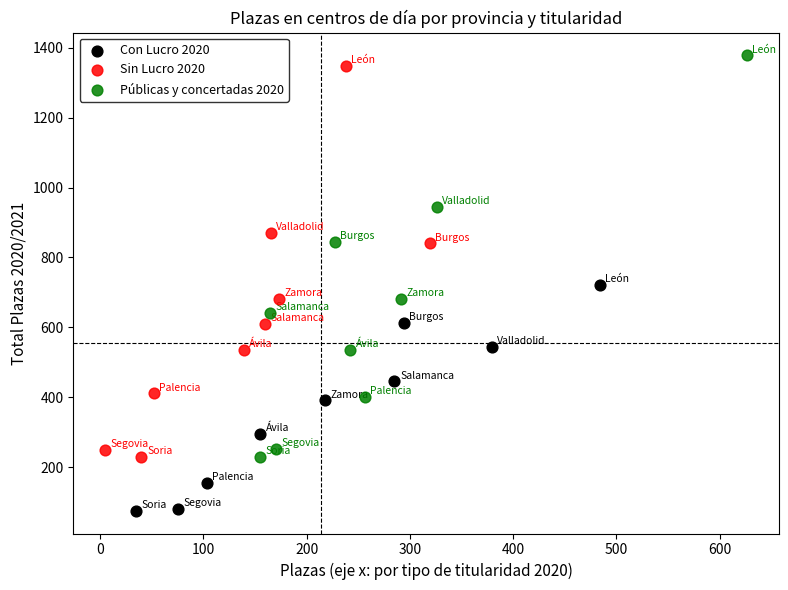

Which series reaches the minimum Y coordinate?

Con Lucro 2020